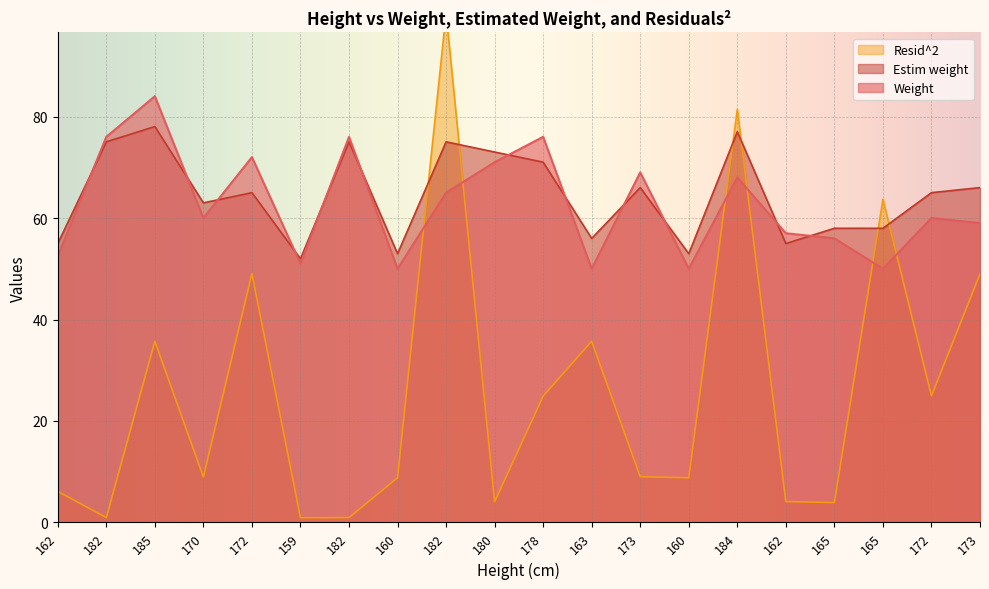

Reading right to left, what are all the values shown in this chart?

Weight: 59.0	60.0	50.0	56.0	57.0	68.0	50.0	69.0	50.0	76.0	71.0	65.0	50.0	76.0	51.0	72.0	60.0	84.0	76.0	52.5
Estim weight: 66.0	65.0	58.0	58.0	55.0	77.0	53.0	66.0	56.0	71.0	73.0	75.0	53.0	75.0	52.0	65.0	63.0	78.0	75.0	55.0
Resid^2: 49.0	25.0	63.7	3.9	4.1	81.4	8.8	9.0	35.7	24.9	4.1	100.4	8.8	1.0	0.9	49.1	8.9	35.7	1.0	6.1